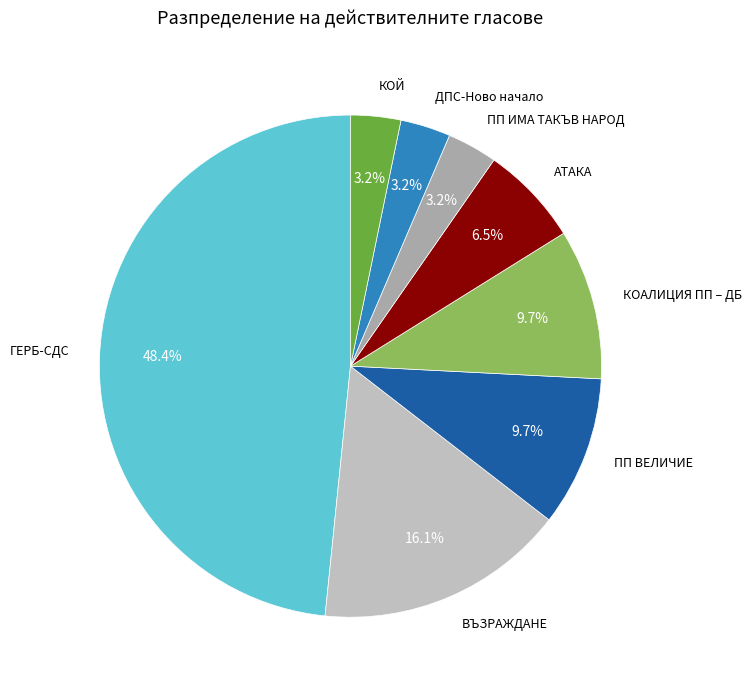

The КОАЛИЦИЯ ПП – ДБ slice represents 3% of the pie. True or false?

False